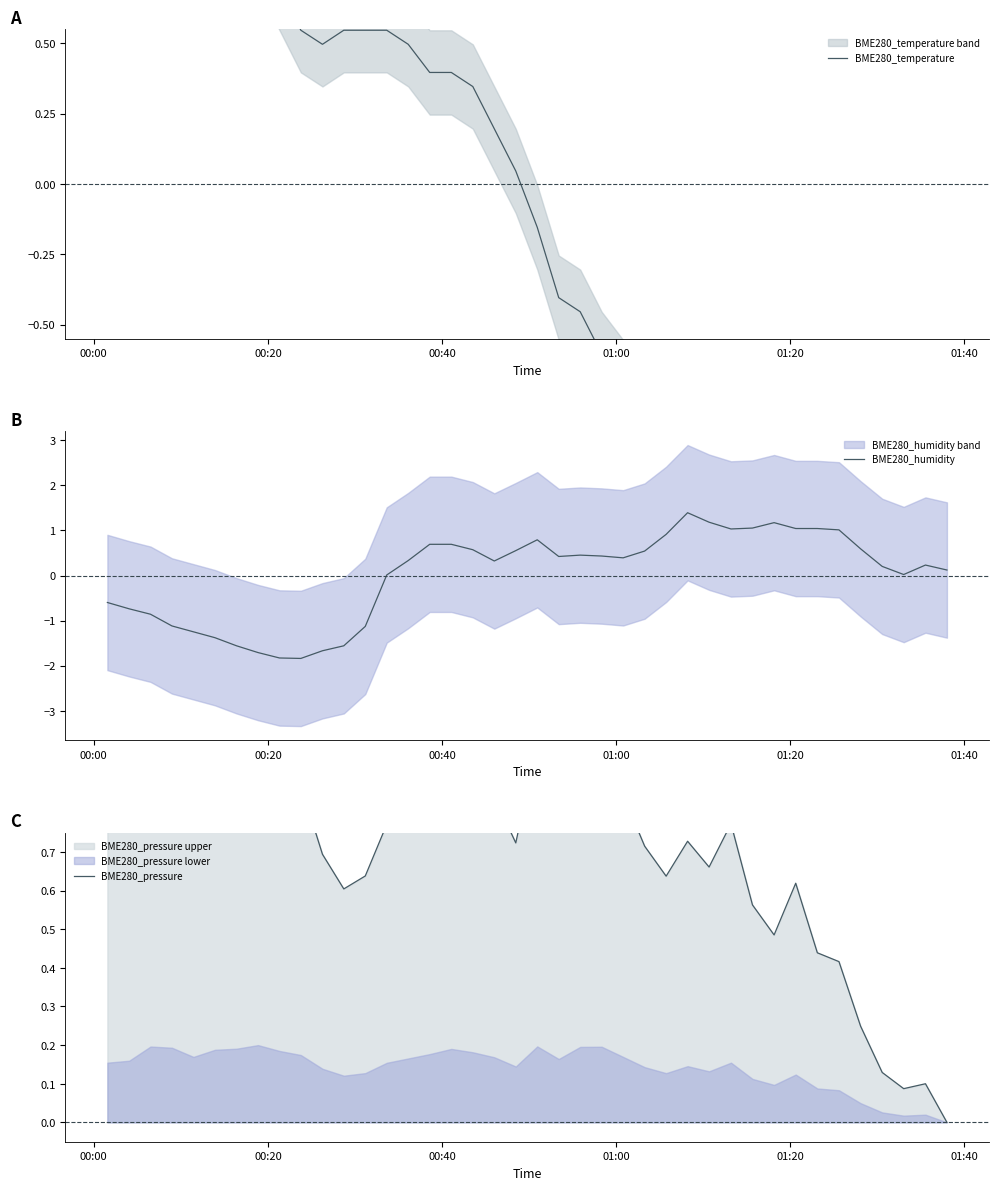

What is the highest value of the BME280_humidity series?

1.4